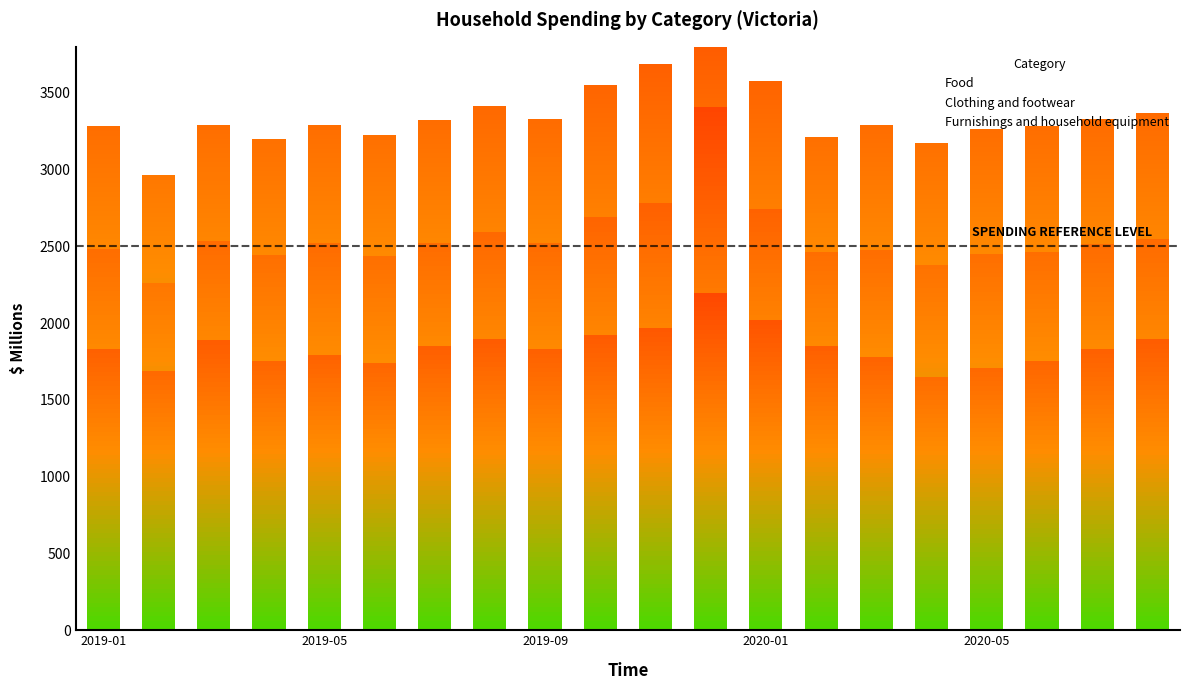

Between 2020-04 and 2020-07, which series saw the biggest shift?

Food